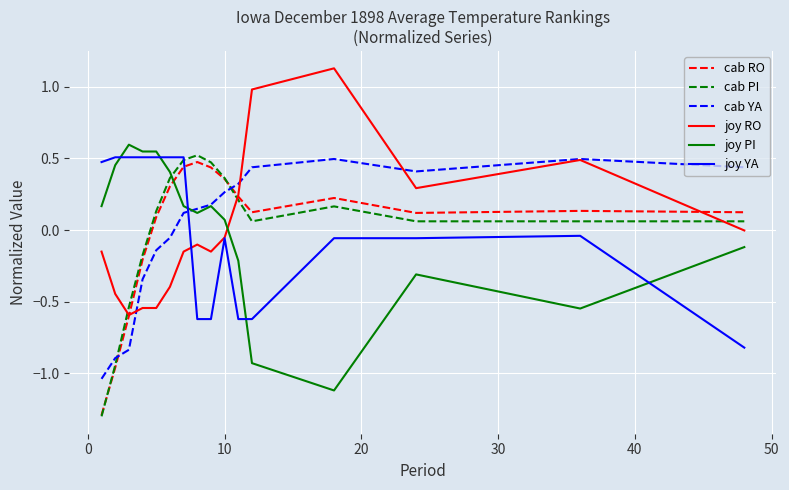

Which series ends up on top after the final intersection of joy PI and cab PI?

cab PI